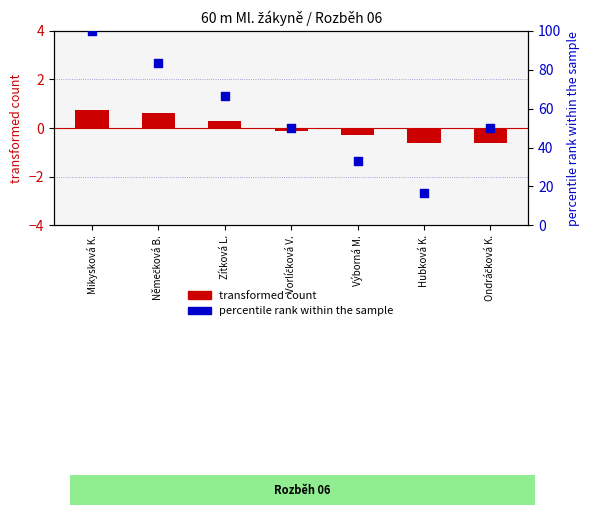

Which series has the largest Y range (max minus min)?

percentile rank within the sample